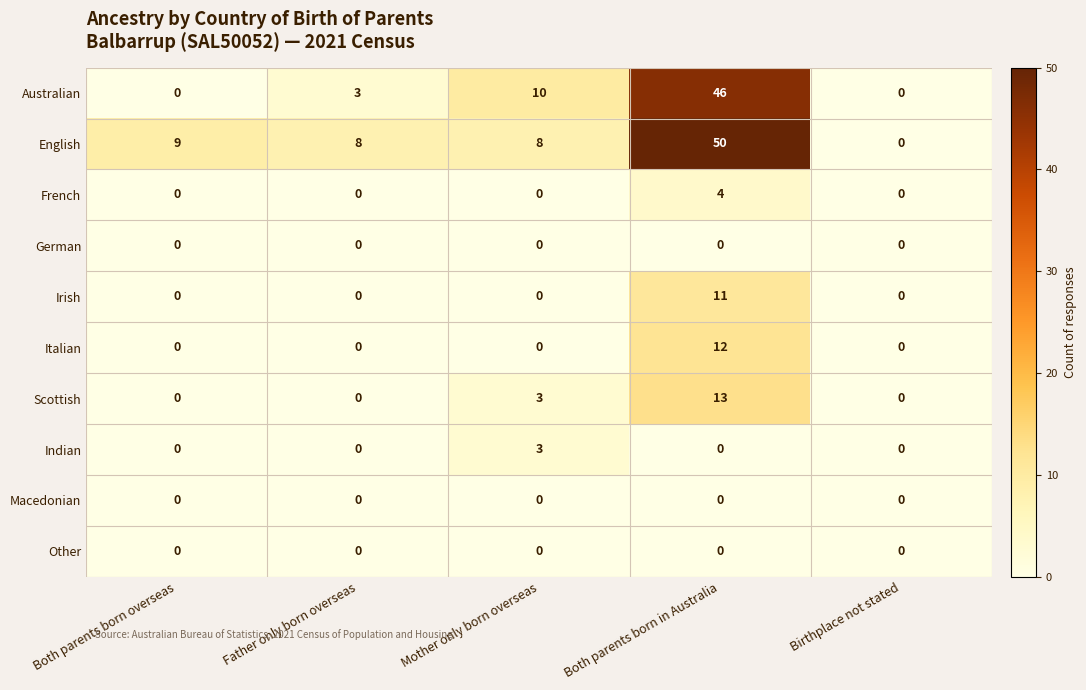

At which label does Scottish reach its peak?

Both parents born in Australia